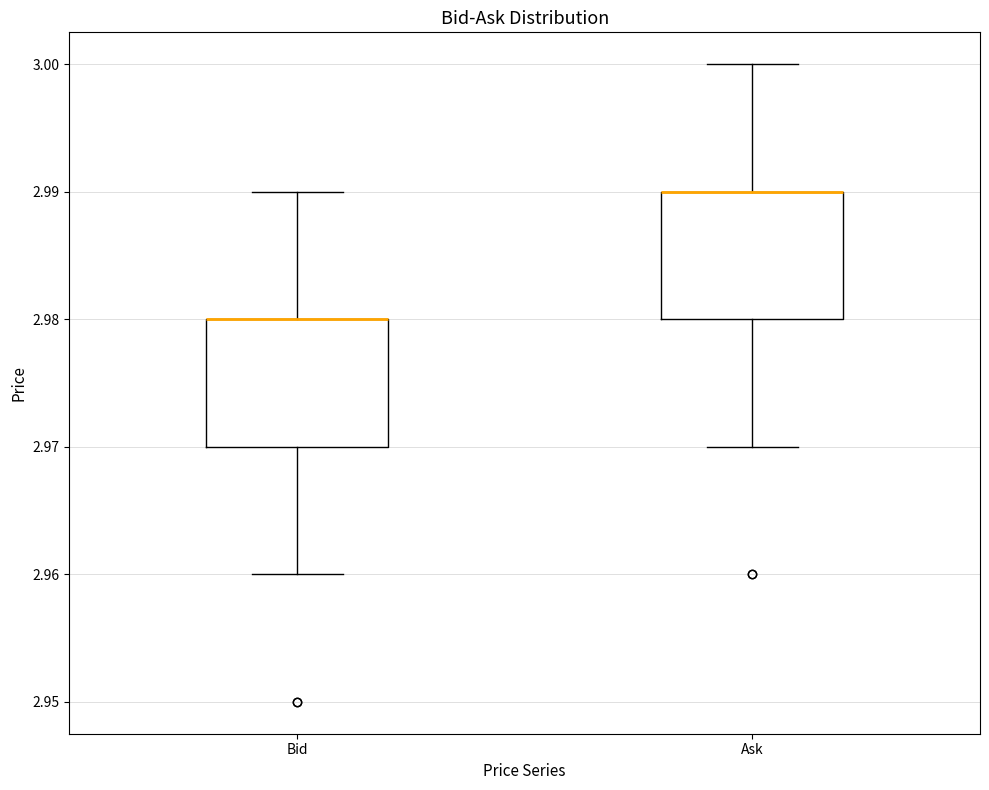

Reading left to right, transcribe this box plot: for each box, give where its median line is, the range the box spans, and where its two whiskers end, as read against the y-axis. The values are not printed on the chart, so give them approximately, as read against the axis.

Bid: median 2.98 (drawn on the box's upper edge), box 2.97 to 2.98, whiskers 2.96 to 2.99
Ask: median 2.99 (drawn on the box's upper edge), box 2.98 to 2.99, whiskers 2.97 to 3.00